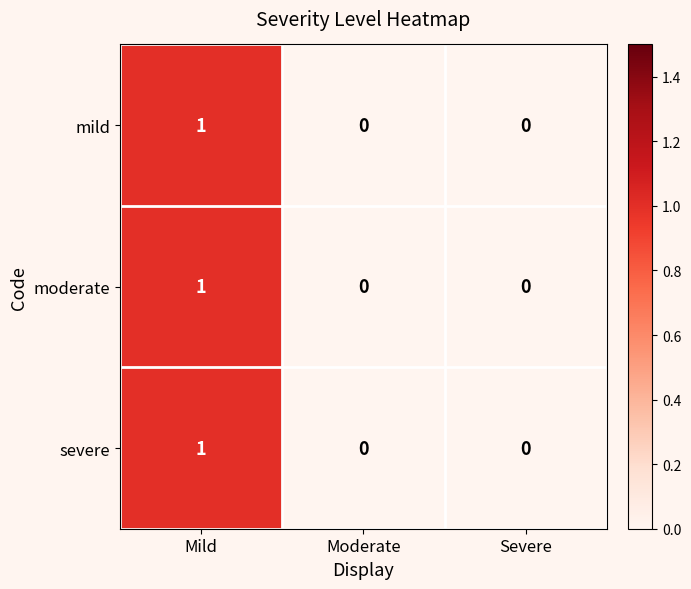

Which label corresponds to the largest value in the chart?

Mild